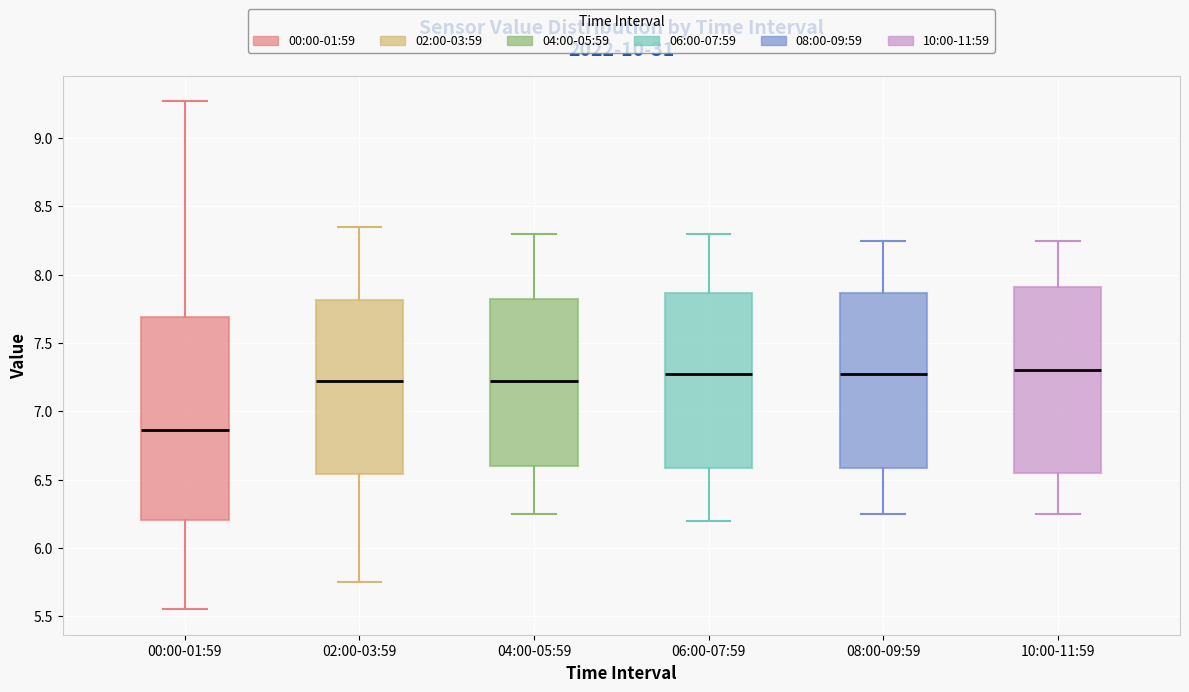

Reading left to right, read every box against the y-axis: the position of its median line, the range the box covers, and the ends of its whiskers. The values are not printed on the chart, so give them approximately, as read against the axis.

00:00-01:59: median 6.85, box 6.20 to 7.70, whiskers 5.55 to 9.25
02:00-03:59: median 7.25, box 6.55 to 7.80, whiskers 5.75 to 8.35
04:00-05:59: median 7.25, box 6.60 to 7.85, whiskers 6.25 to 8.30
06:00-07:59: median 7.30, box 6.60 to 7.85, whiskers 6.20 to 8.30
08:00-09:59: median 7.30, box 6.60 to 7.85, whiskers 6.25 to 8.25
10:00-11:59: median 7.30, box 6.55 to 7.90, whiskers 6.25 to 8.25